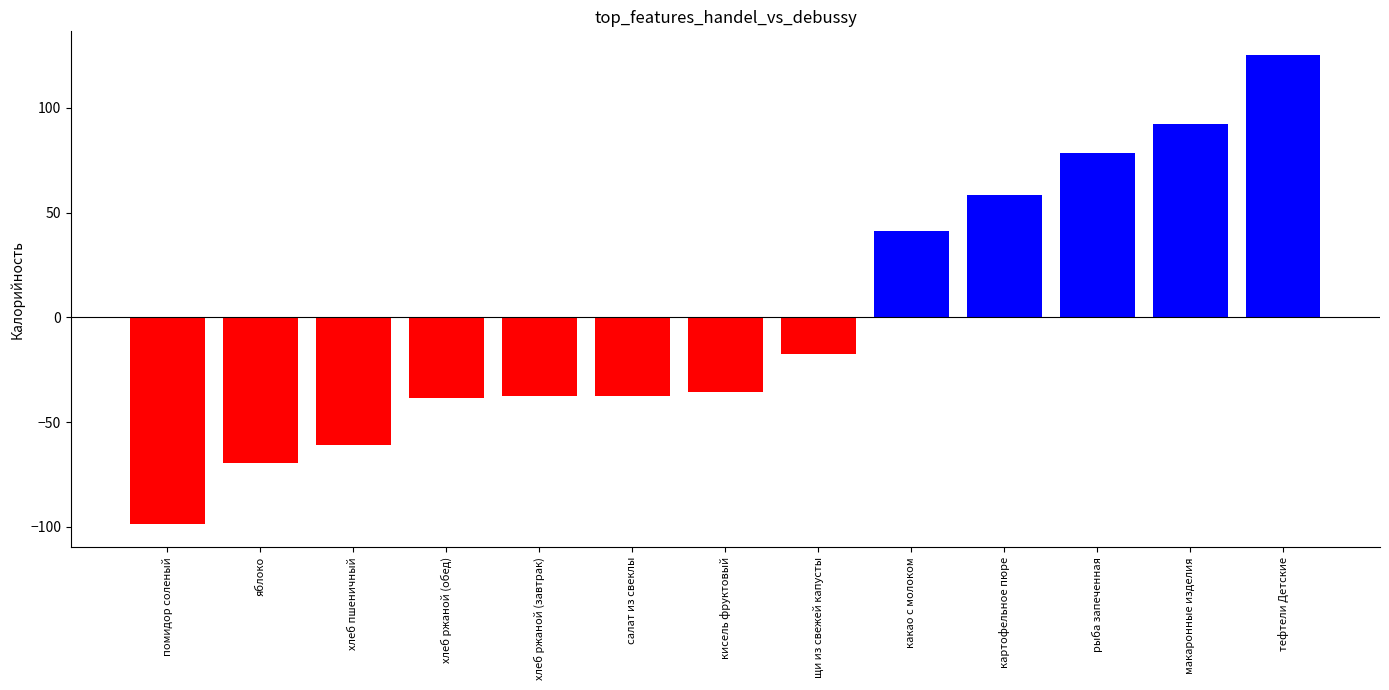

The value at салат из свеклы is -17.9. True or false?

False